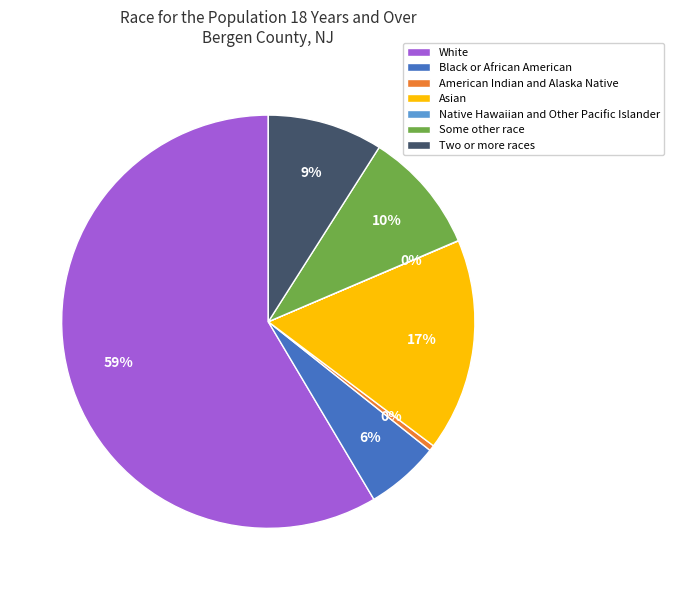

The Two or more races slice represents 2% of the pie. True or false?

False